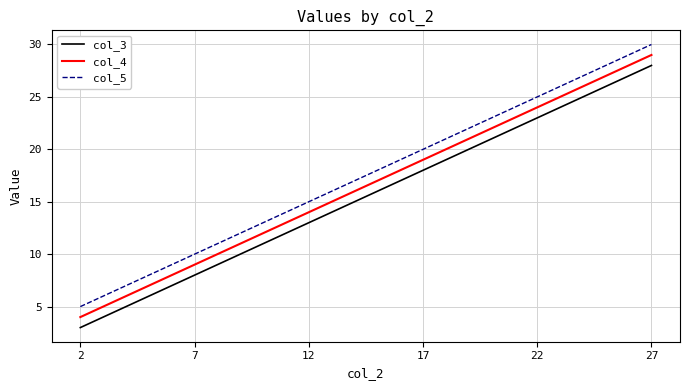

Reading left to right, list all the values displayed in this chart.

col_3: 3	8	13	18	23	28
col_4: 4	9	14	19	24	29
col_5: 5	10	15	20	25	30